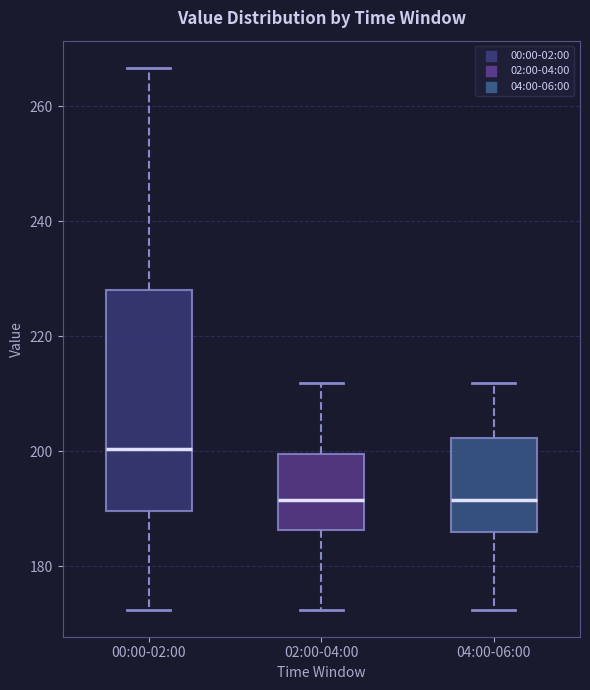

Which box is the tallest, from its lower edge to its upper edge?

00:00-02:00